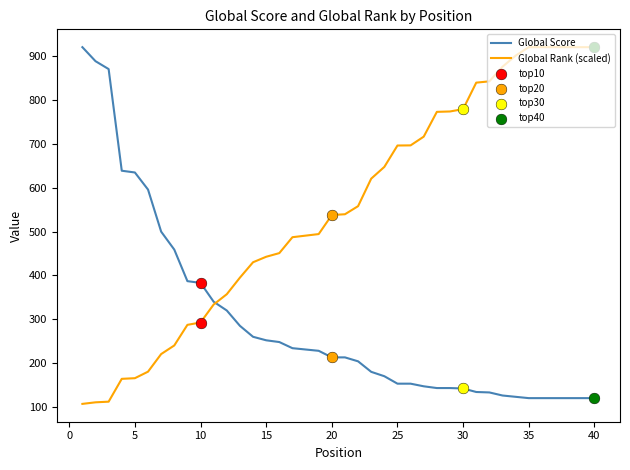

What is the maximum value for Global Rank (scaled)?

921.0